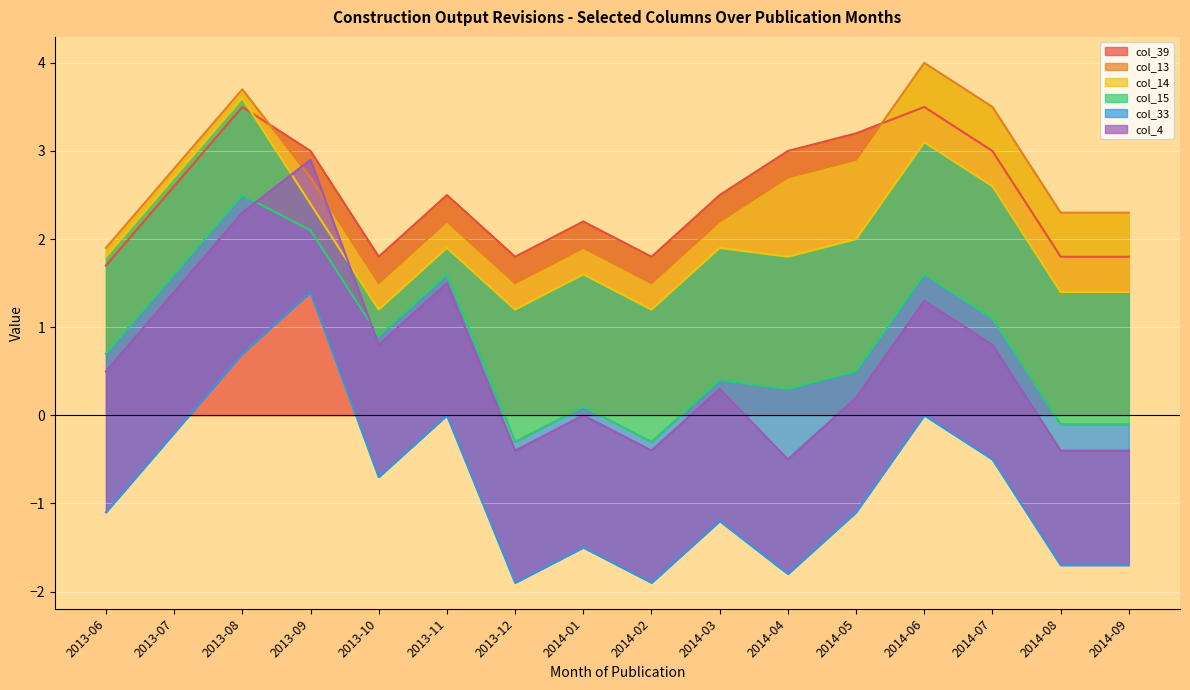

What is the label of the 12th point from the right?

2013-10